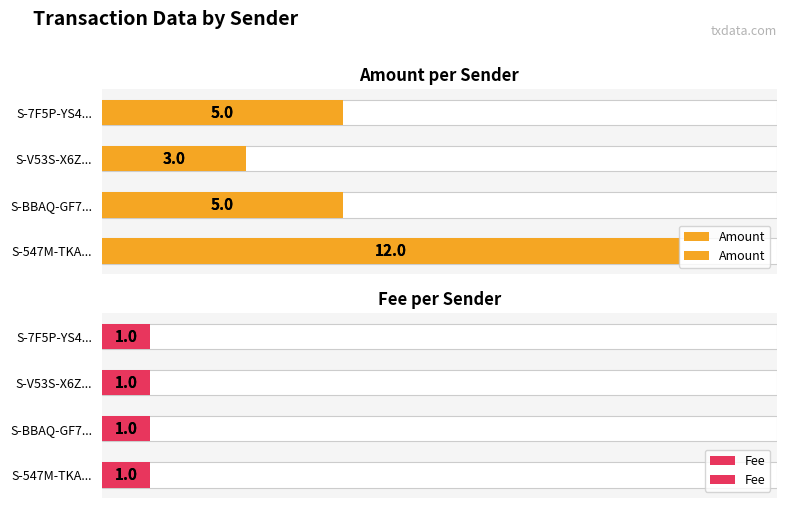

List the series in order of their overall mean, highest first.

Amount, Fee